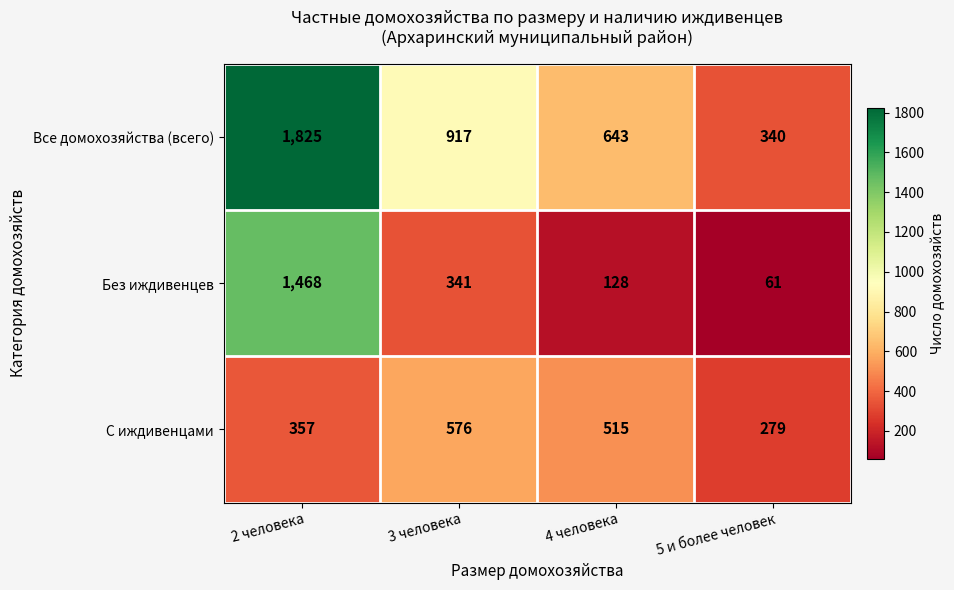

Between 2 человека and 4 человека, which series saw the biggest shift?

Без иждивенцев